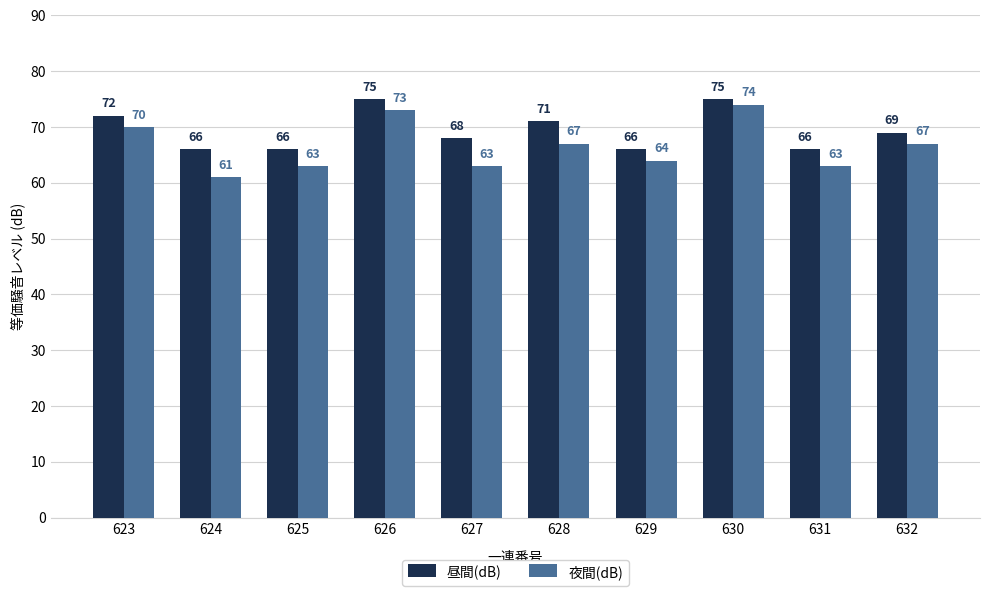

Is it true that 夜間(dB) equals 73 at 626?

True